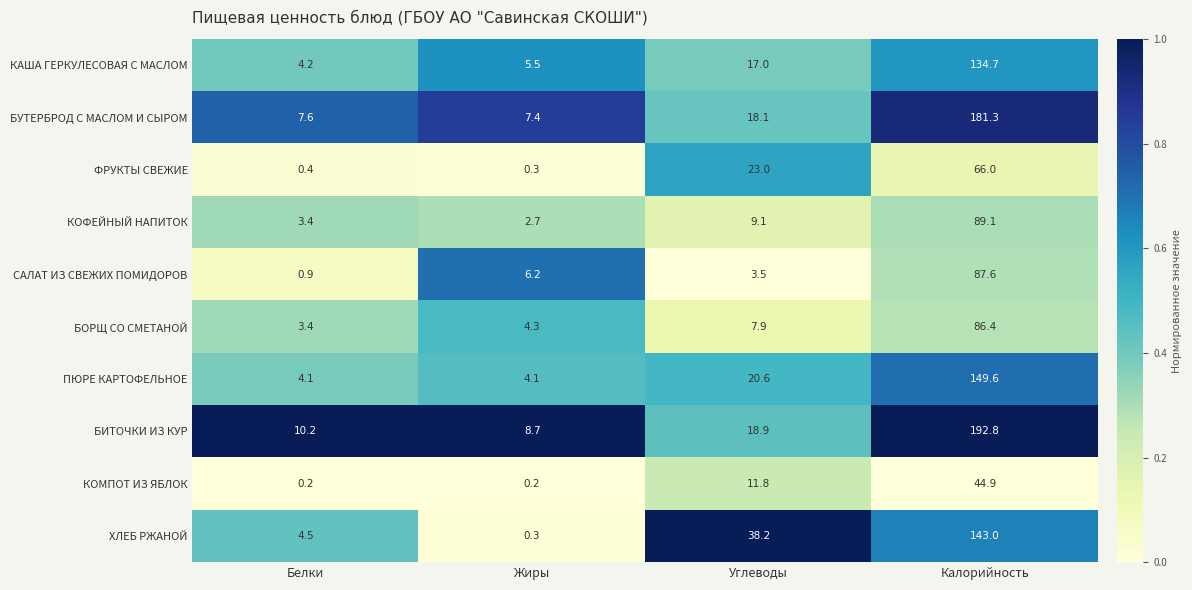

What is the sum of all КОМПОТ ИЗ ЯБЛОК values?

57.1